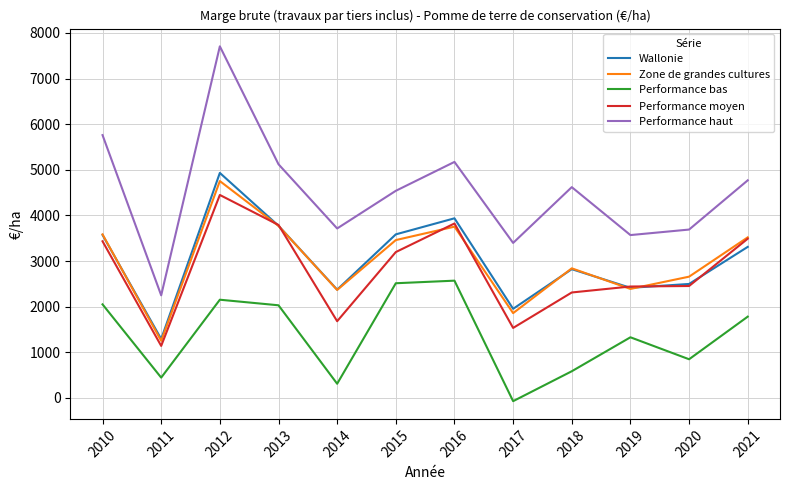

Which series has the largest total across all categories?

Performance haut